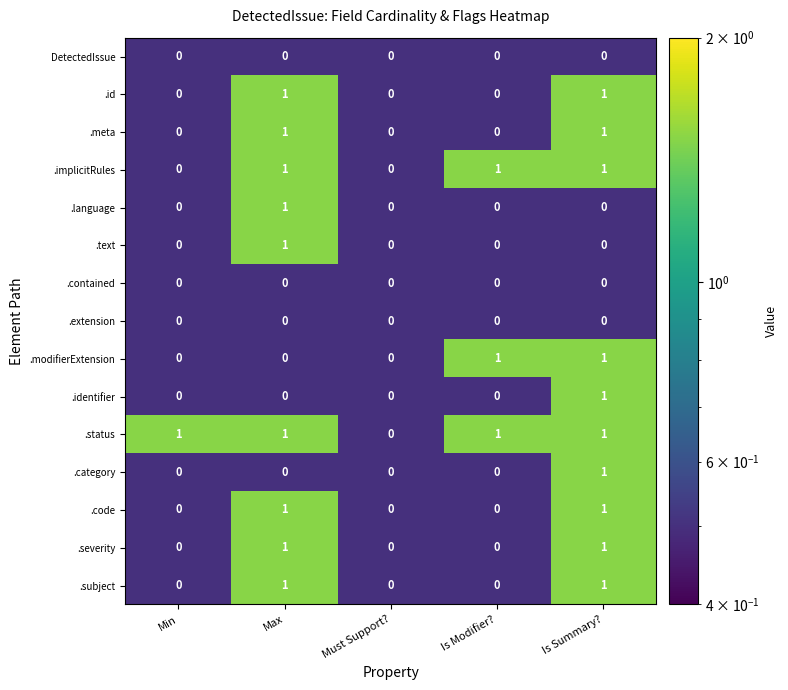

What is the minimum value shown in the chart?

0